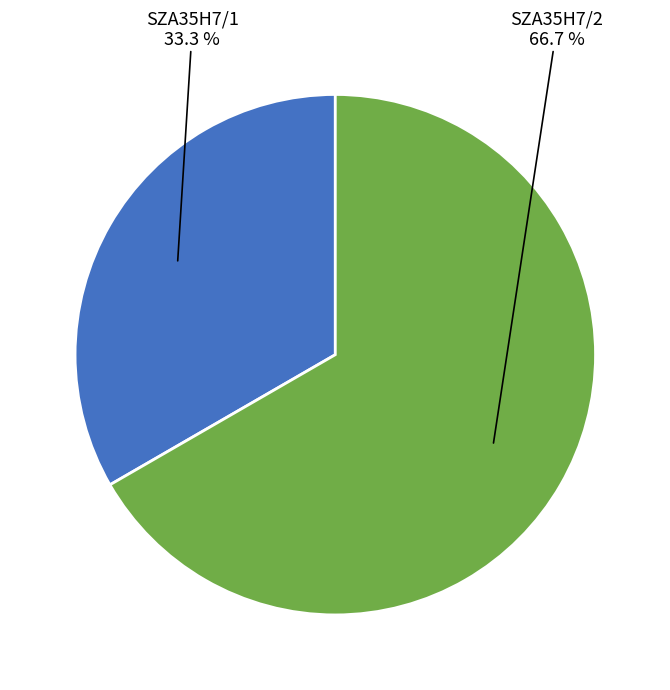

To the nearest percent, what is the average slice percentage?

50%